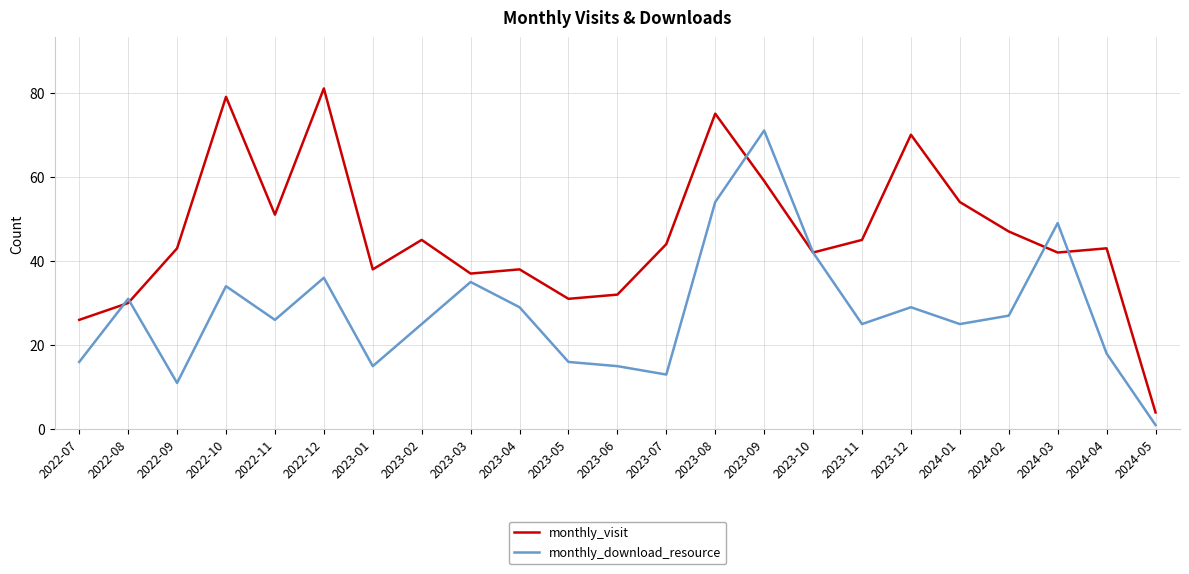

At 2024-04, list the series in order from smallest to largest.

monthly_download_resource, monthly_visit